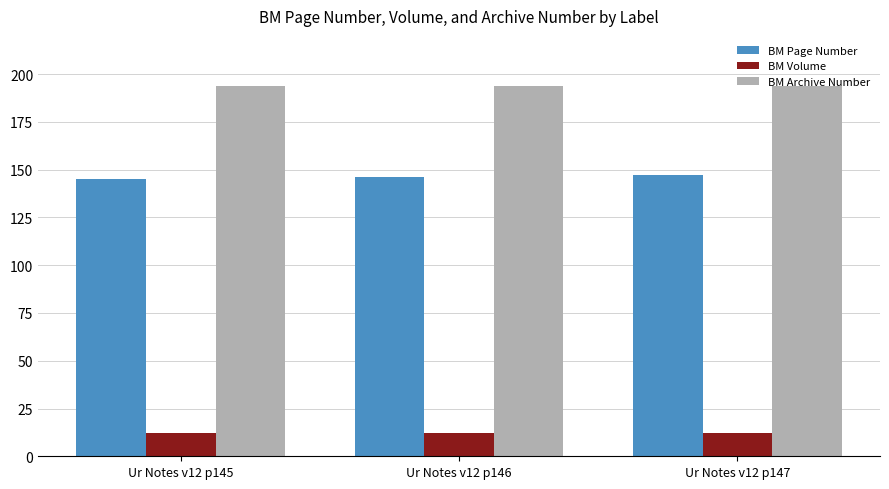

At Ur Notes v12 p146, list the series in order from largest to smallest.

BM Archive Number, BM Page Number, BM Volume